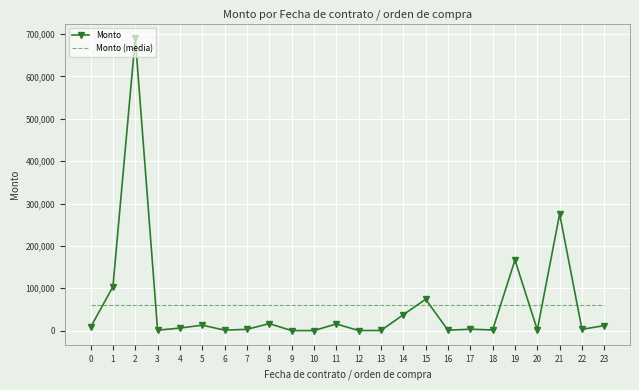

Is the value of Monto (media) at 18 greater than the value of Monto at 18?

Yes